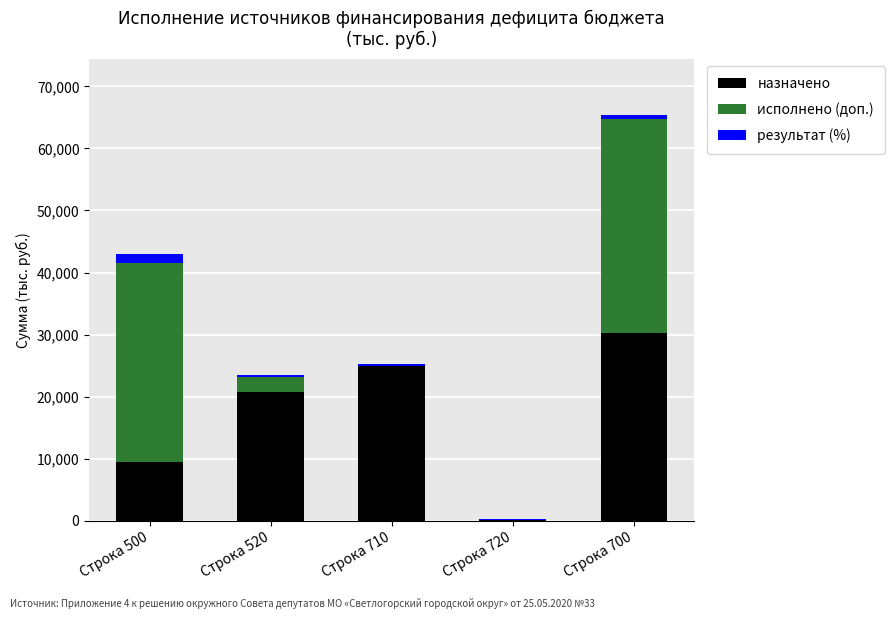

What is the total value across all series at Строка 500?

43050.5